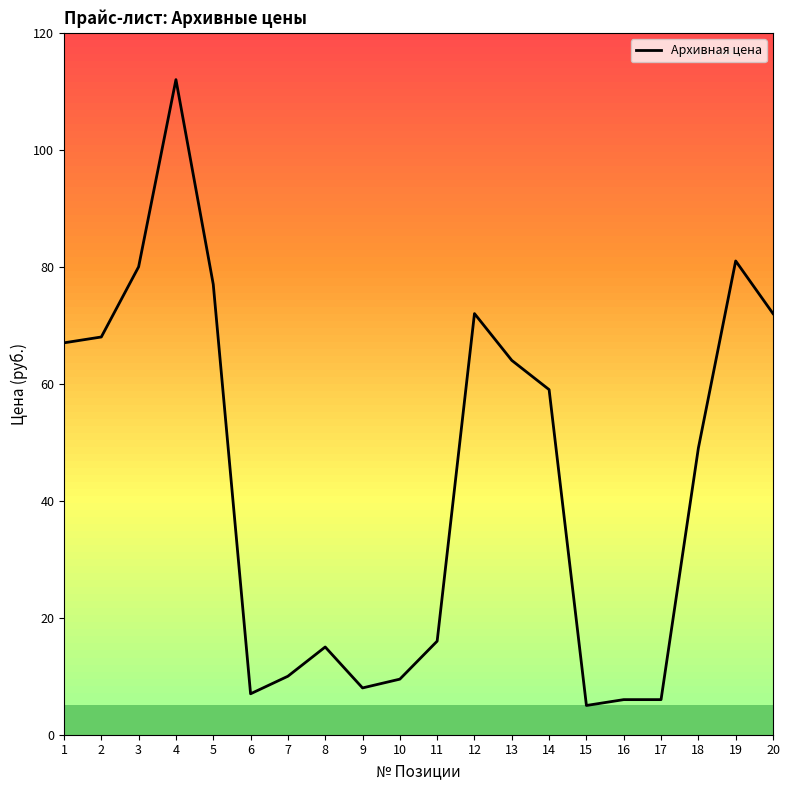

The chart shows a value of 59.0 at 14. True or false?

True